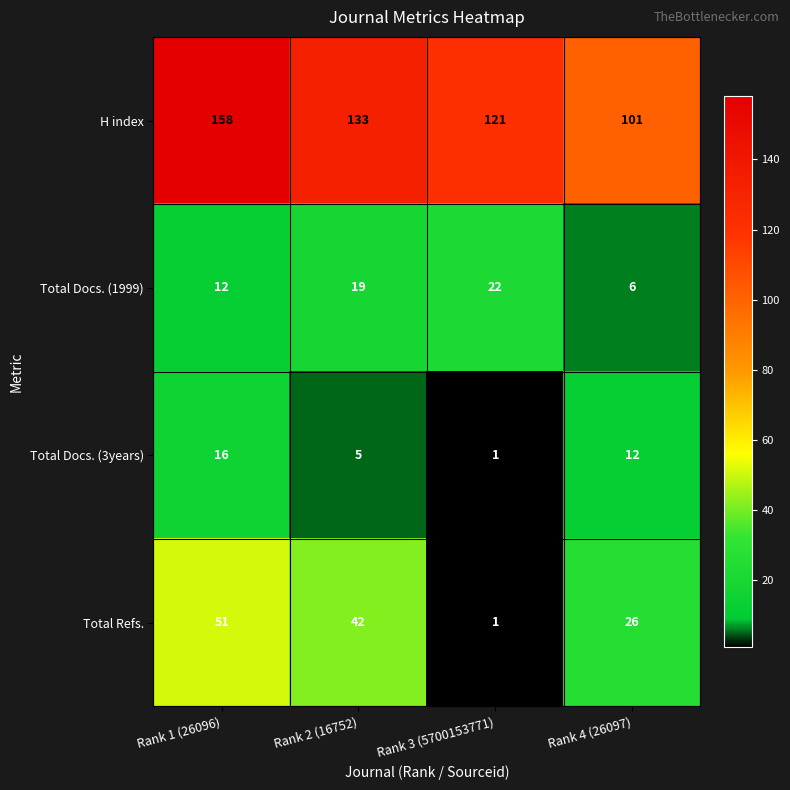

What is the greatest value displayed?

158